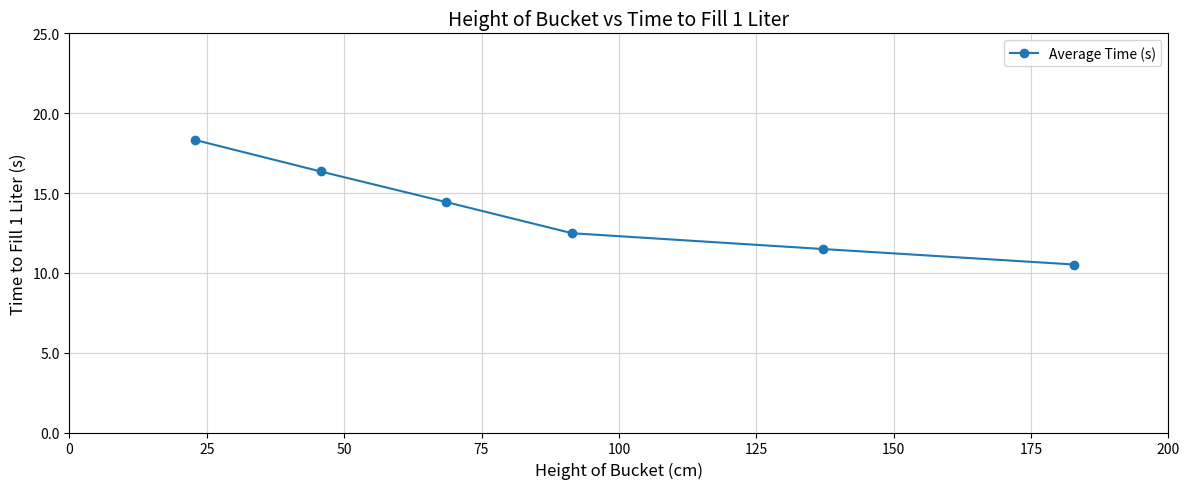

What is the difference between the maximum and minimum values?

7.8